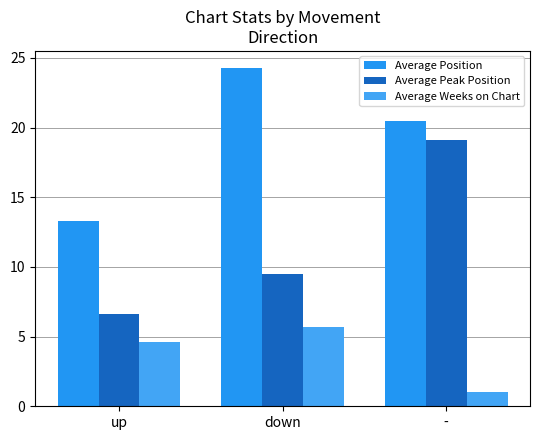

What is the value of the Average Weeks on Chart bar at the 2nd from the left?

5.7